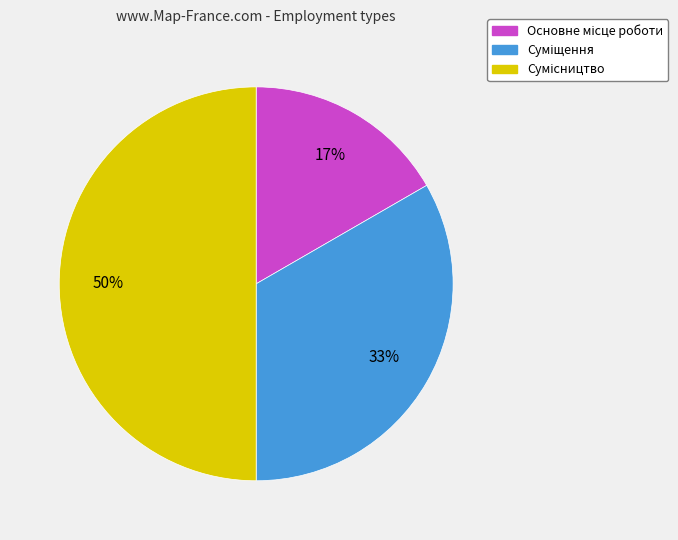

To the nearest percent, what is the average slice percentage?

33%